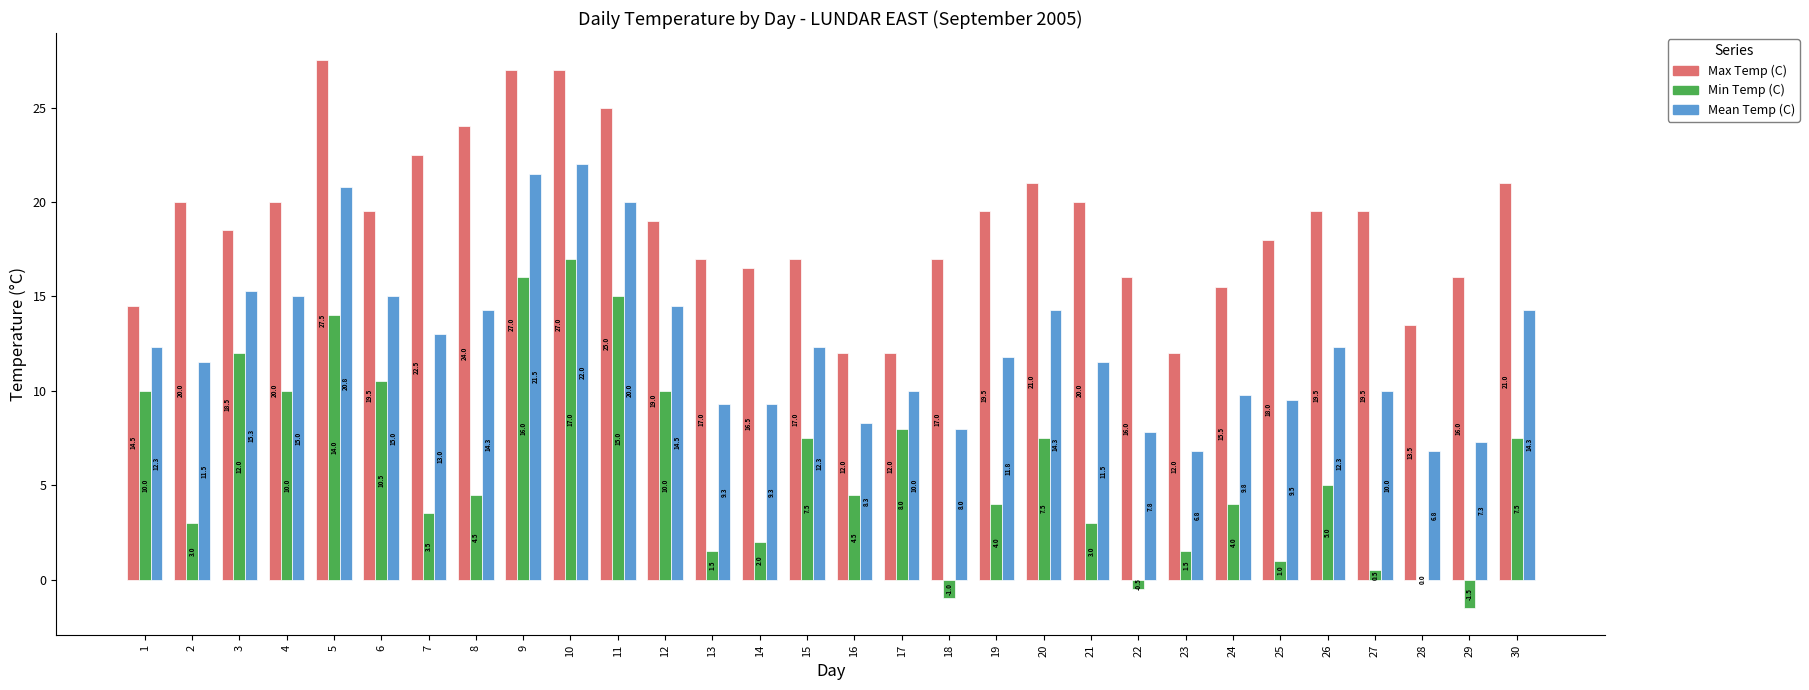

Between 1 and 28, which series saw the biggest shift?

Min Temp (C)